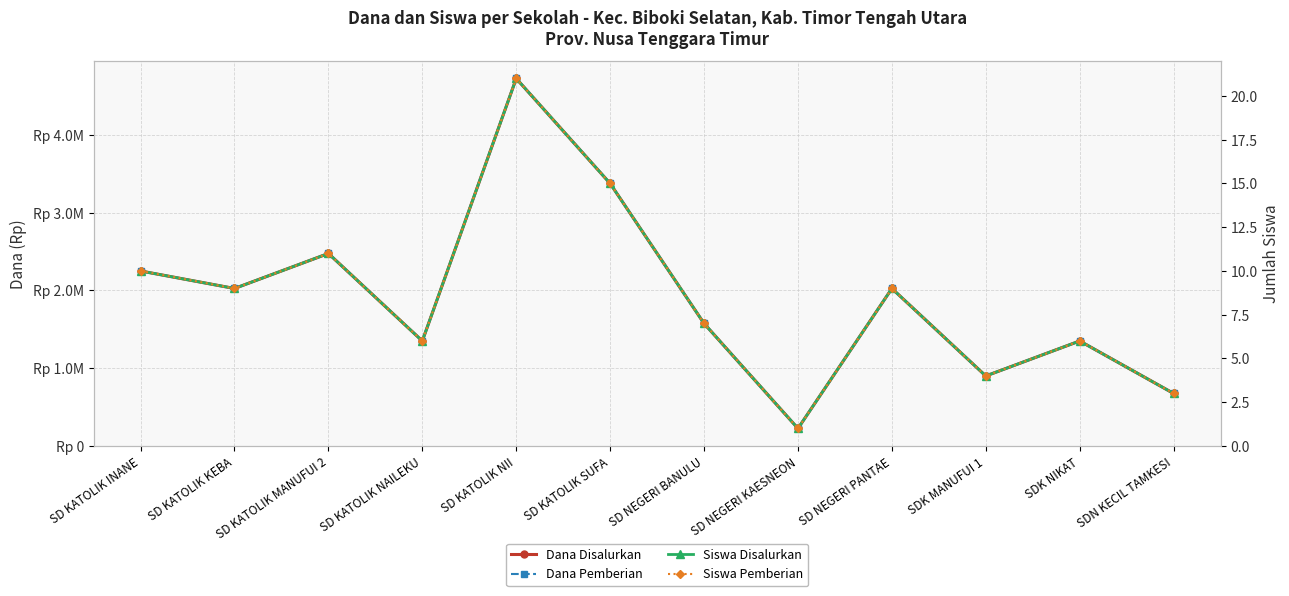

How many series are shown in this chart?

4